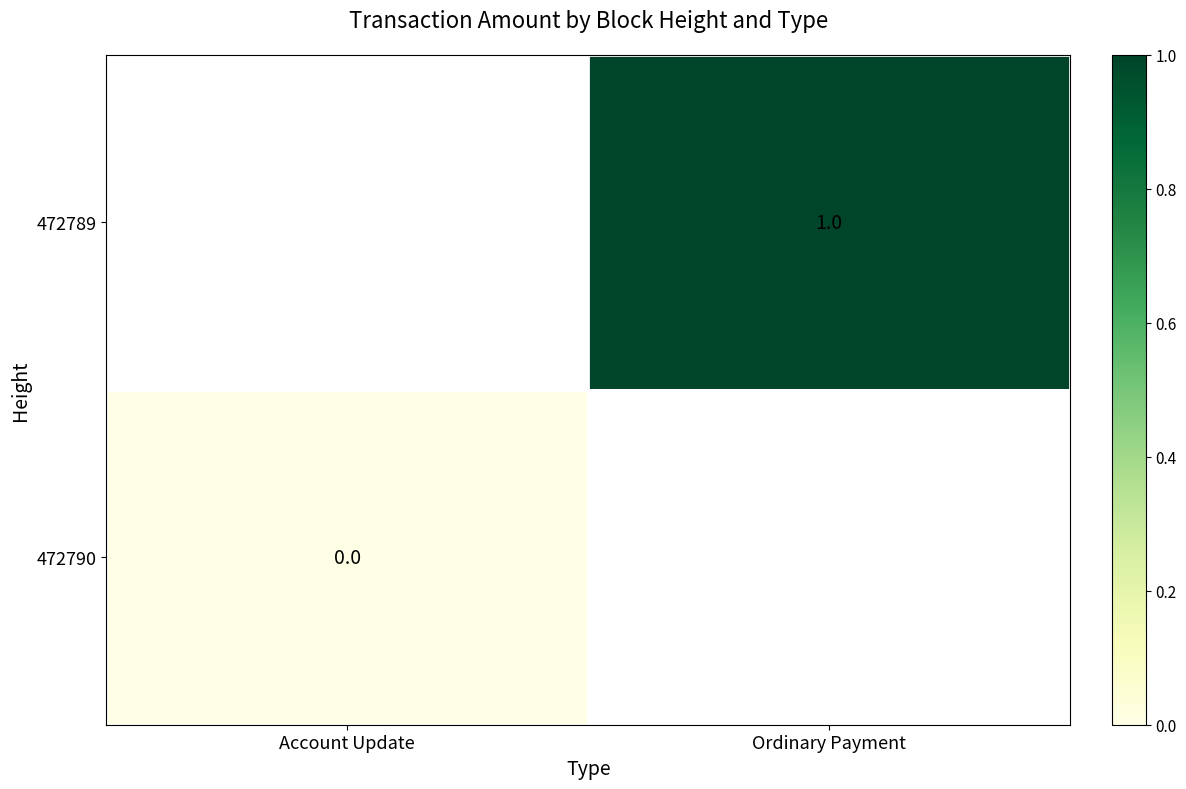

The value of 472789 at Ordinary Payment is 0. True or false?

False